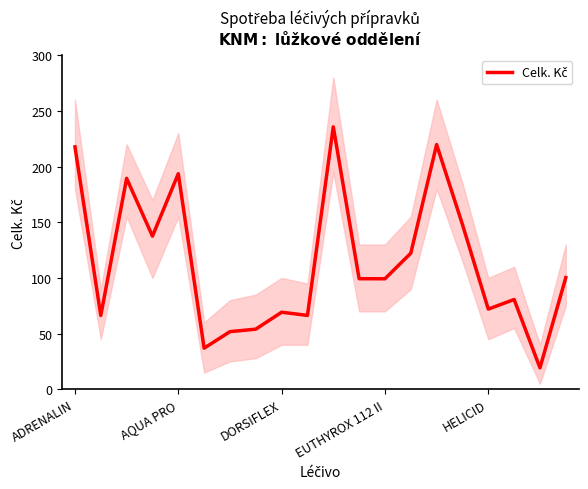

What is the value of the 19th point from the left?

19.2